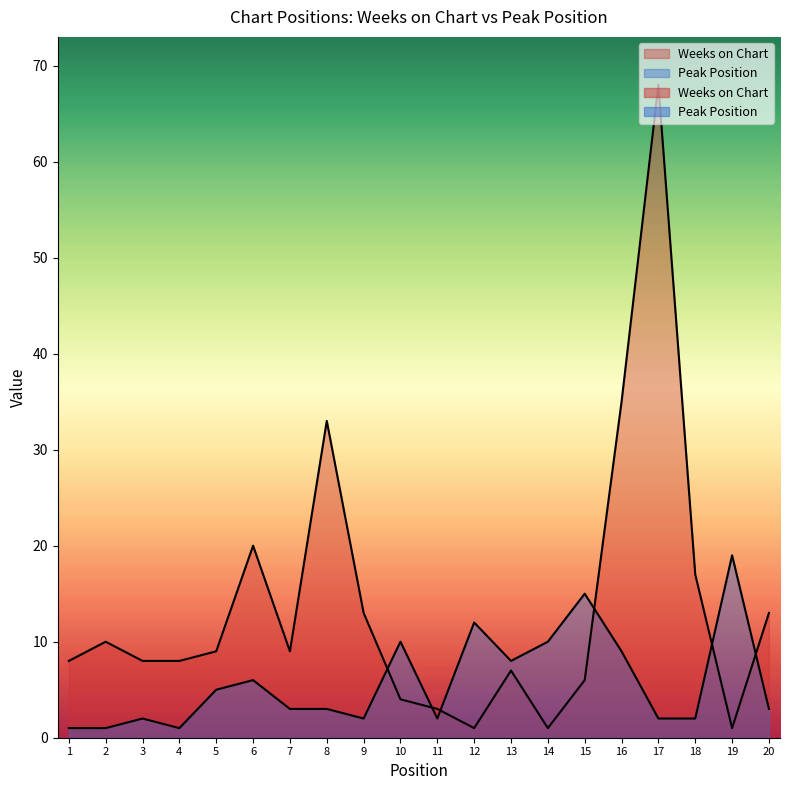

What is the value of the Peak Position point at the 11th from the left?

2